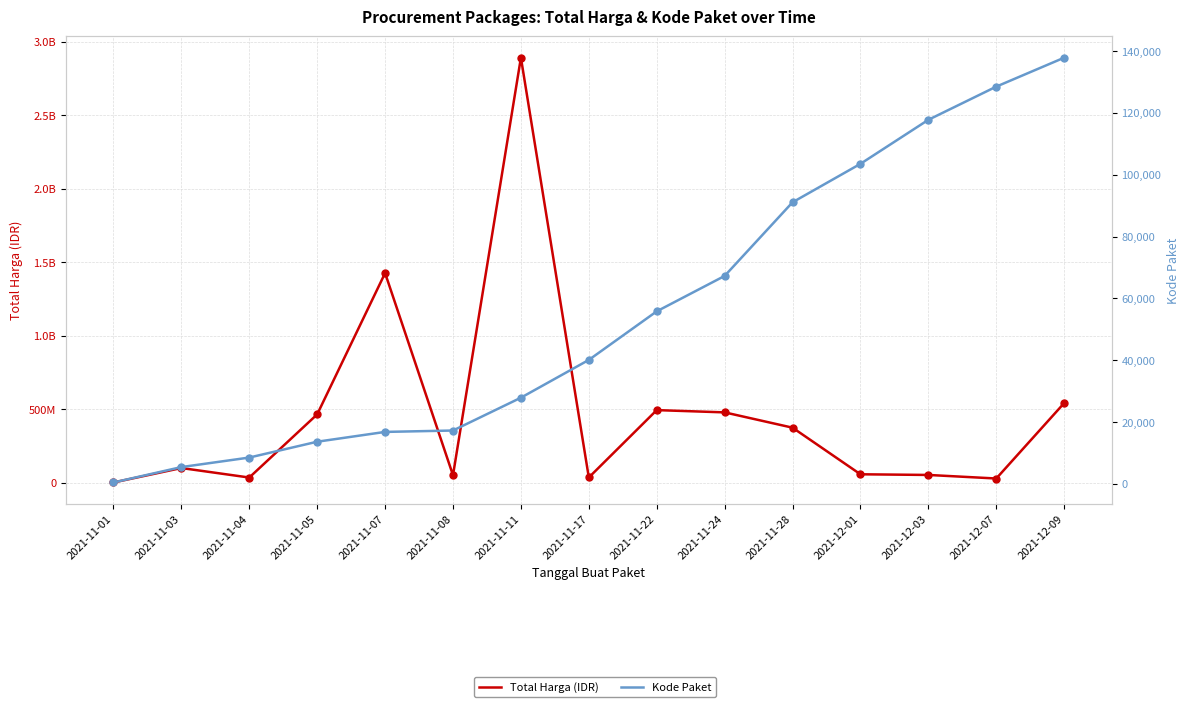

Which series has the widest spread of Y values?

Total Harga (IDR)